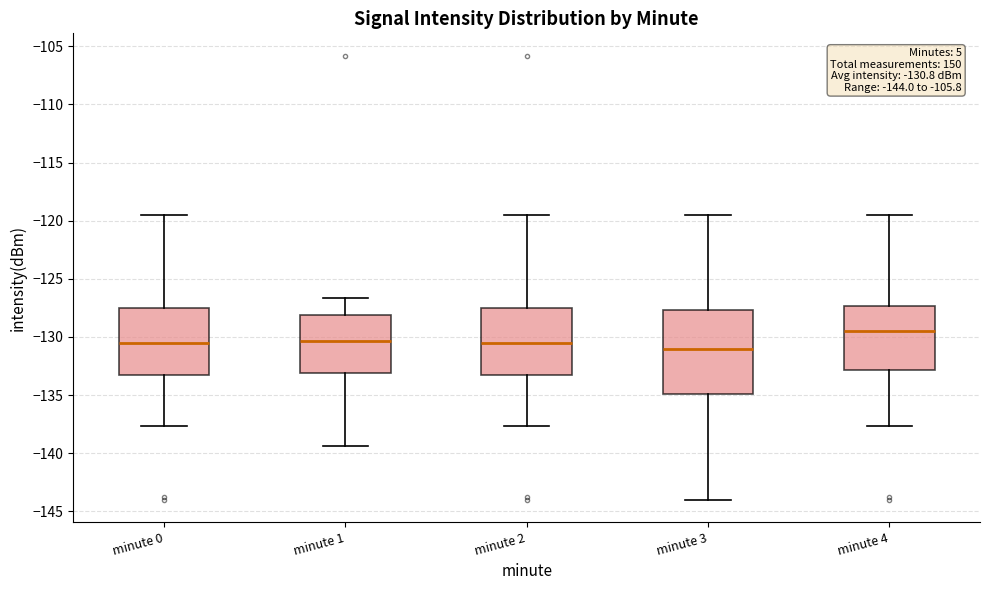

Which box is the tallest, from its lower edge to its upper edge?

minute 3